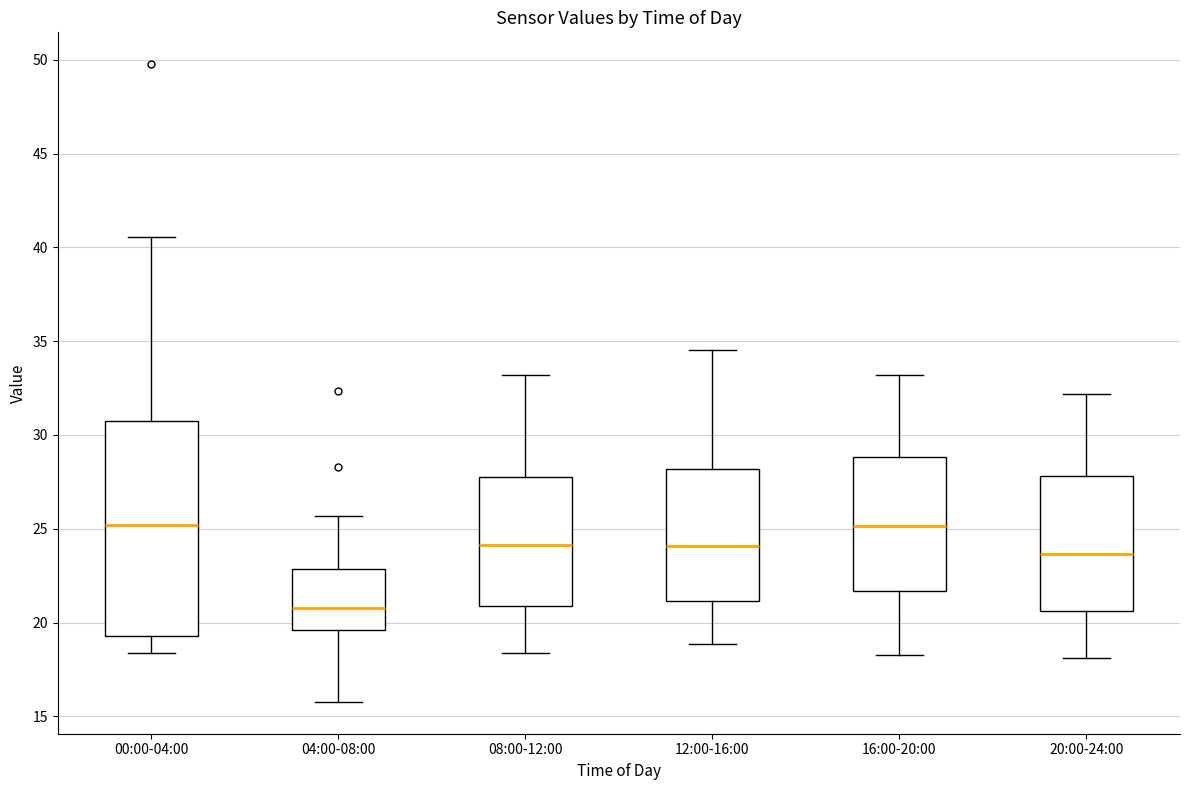

Where does the lower whisker of the box for 16:00-20:00 end on the y-axis? The values are not printed on the chart, so give them approximately, as read against the axis.

18.5